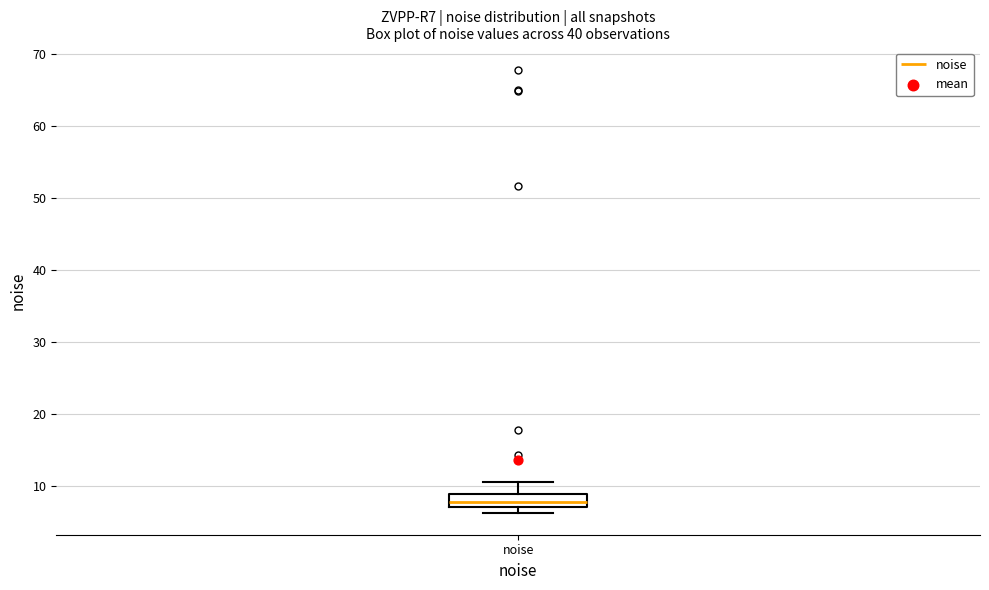

Read this box plot against the y-axis: the position of the median line, the range covered by the box, and the ends of both whiskers. The values are not printed on the chart, so give them approximately, as read against the axis.

median 8, box 7 to 9, whiskers 6 to 11